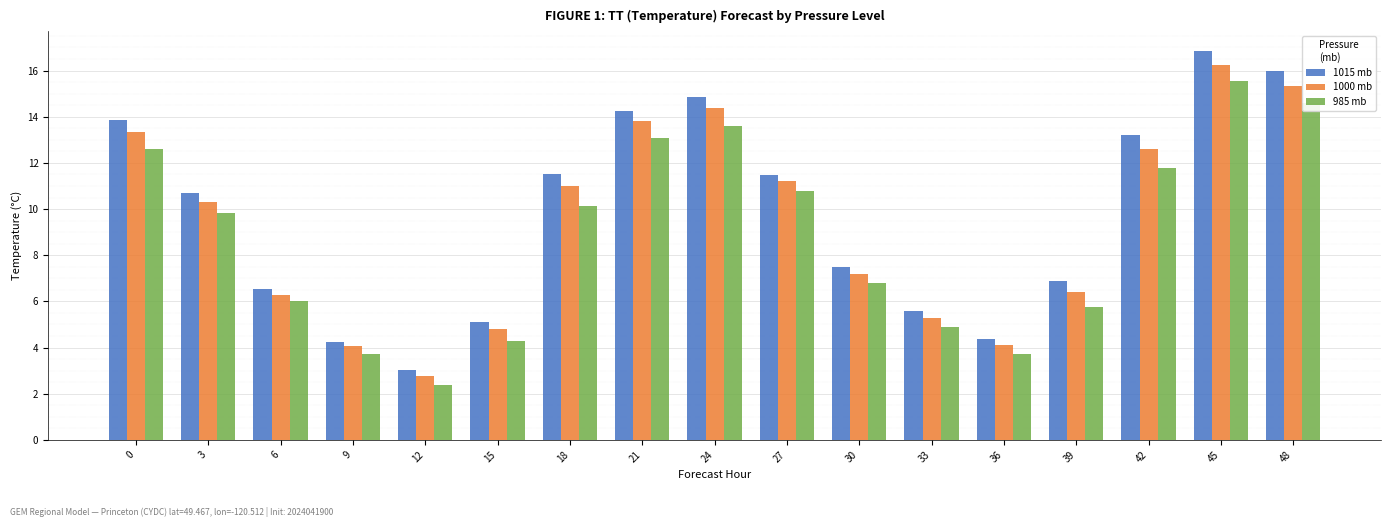

What is the difference between the maximum and minimum values in the 1000 mb series?

13.5